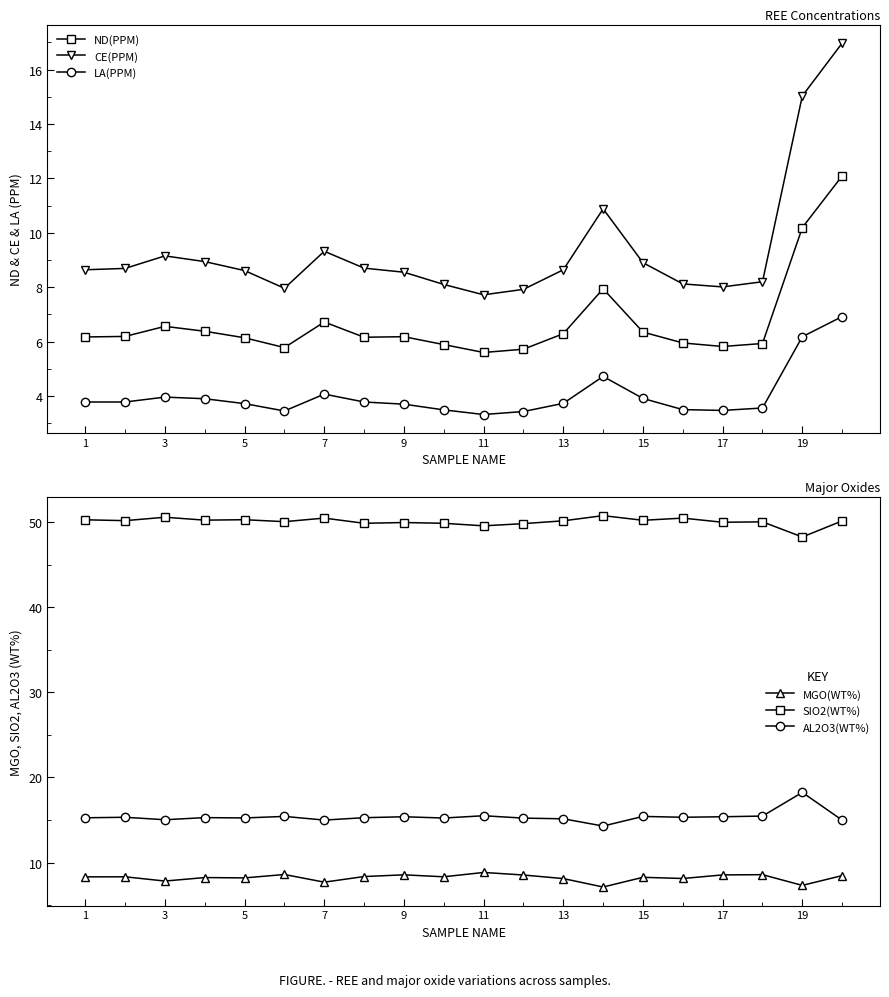

How many lines are shown in the chart?

6